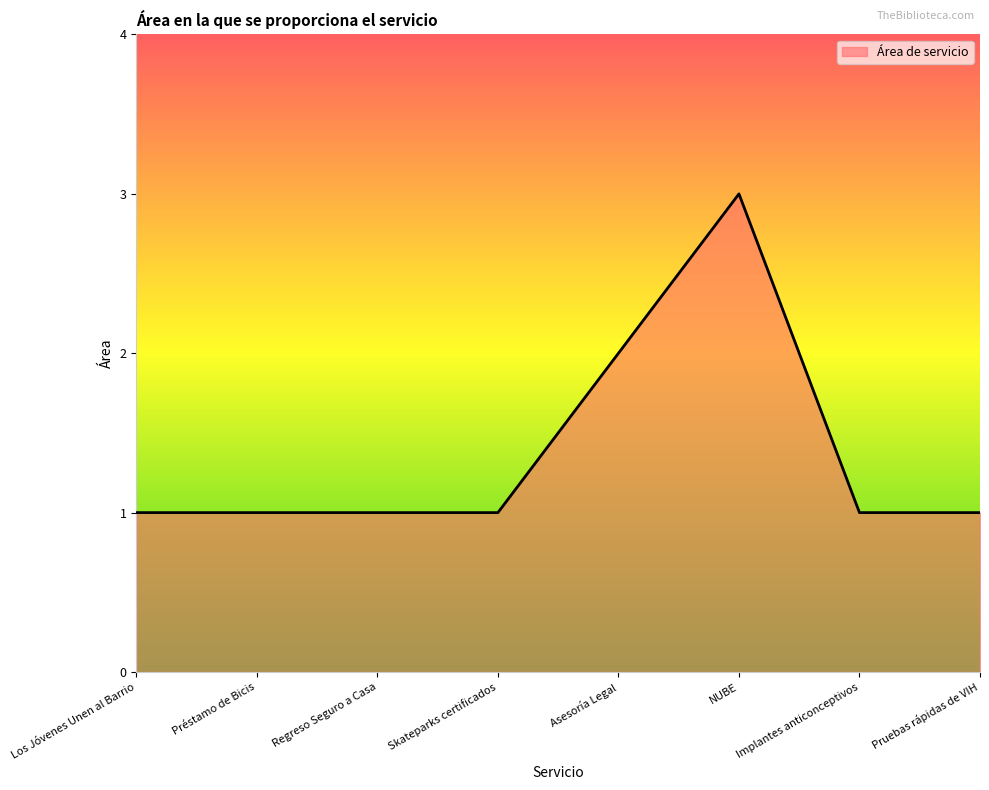

Does the chart display data point markers on the line(s)?

No